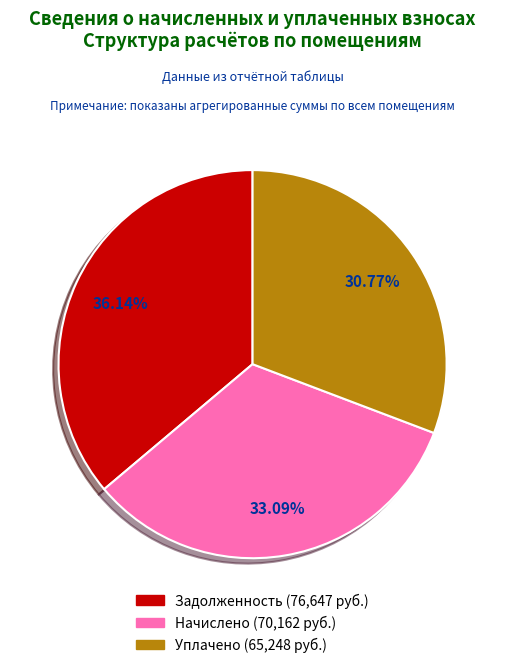

Is there a majority slice in this chart?

No